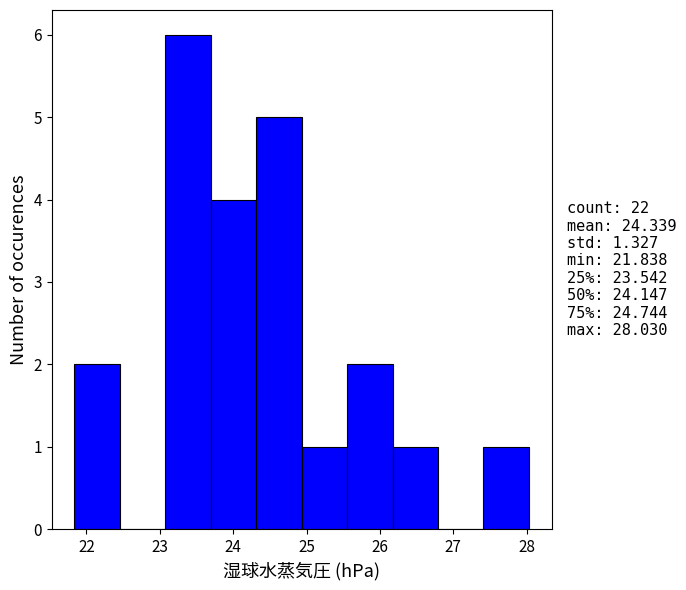

Over which range of the x-axis is the bar tallest?

23.1 to 23.7